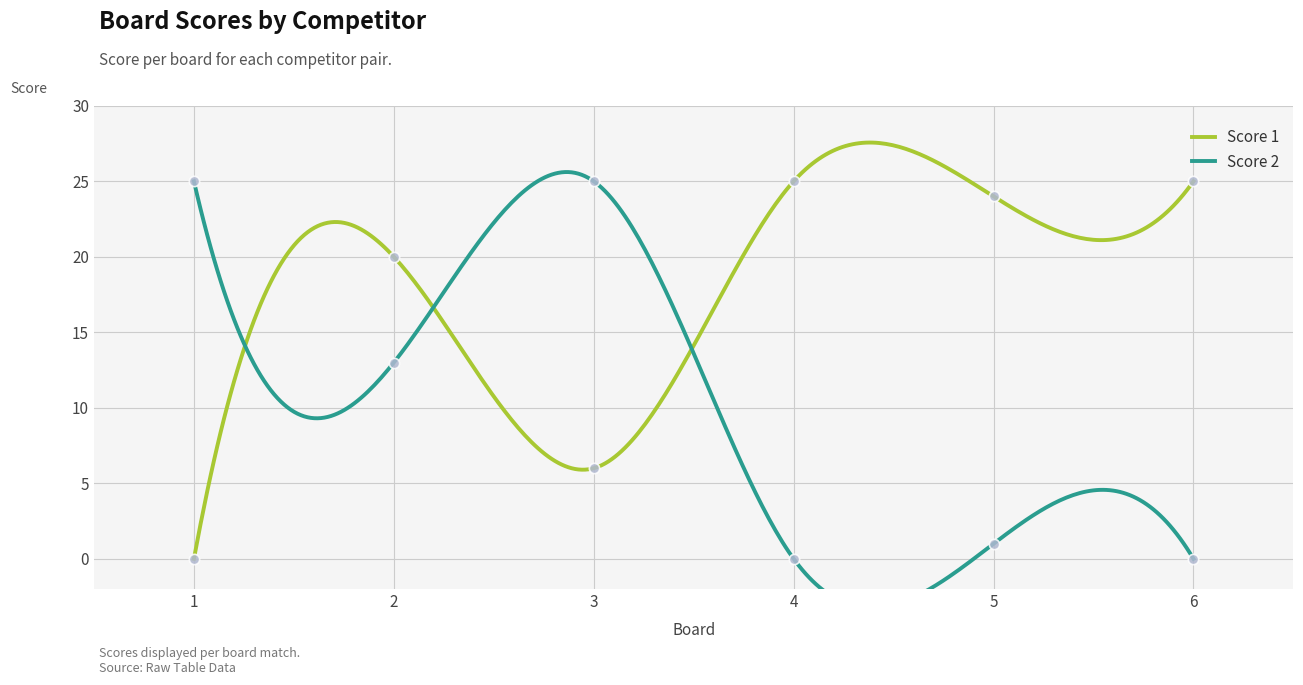

What are all the series names shown in the legend?

Score 1, Score 2